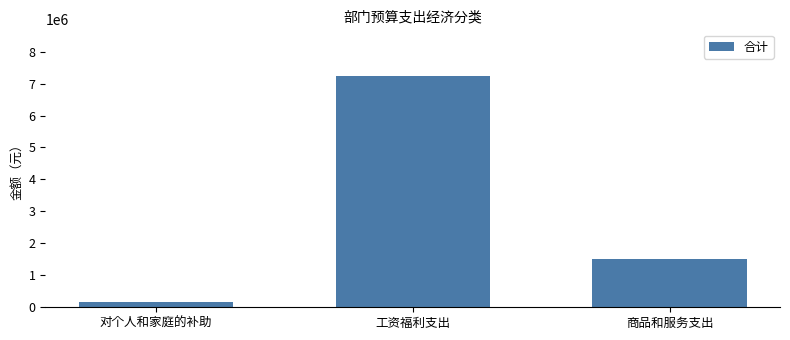

Rank the categories by value from lowest to highest.

对个人和家庭的补助, 商品和服务支出, 工资福利支出